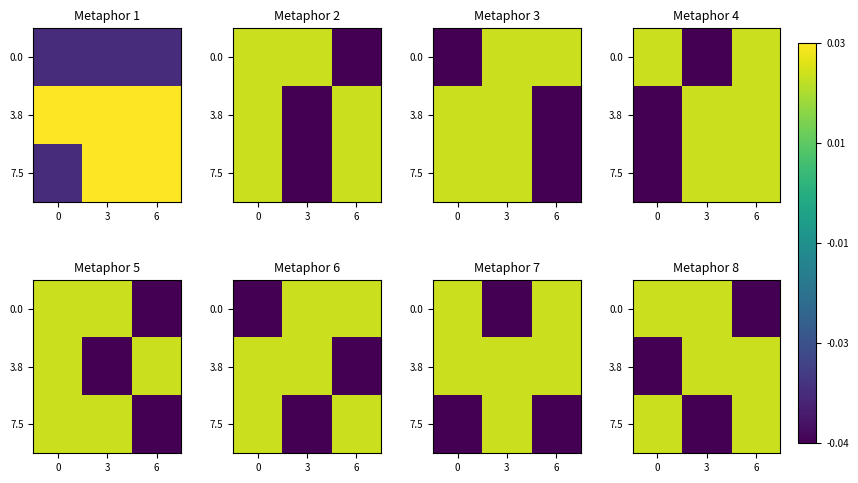

True or false: 7.5 has a value of 0.0 at 6.

False